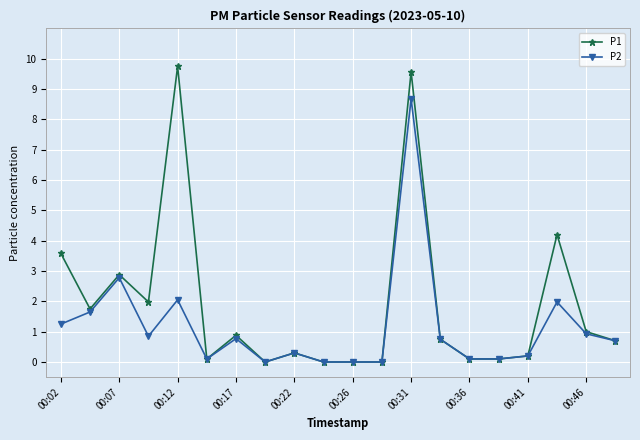

True or false: P2 has more than 0 points higher than both neighbors.

True